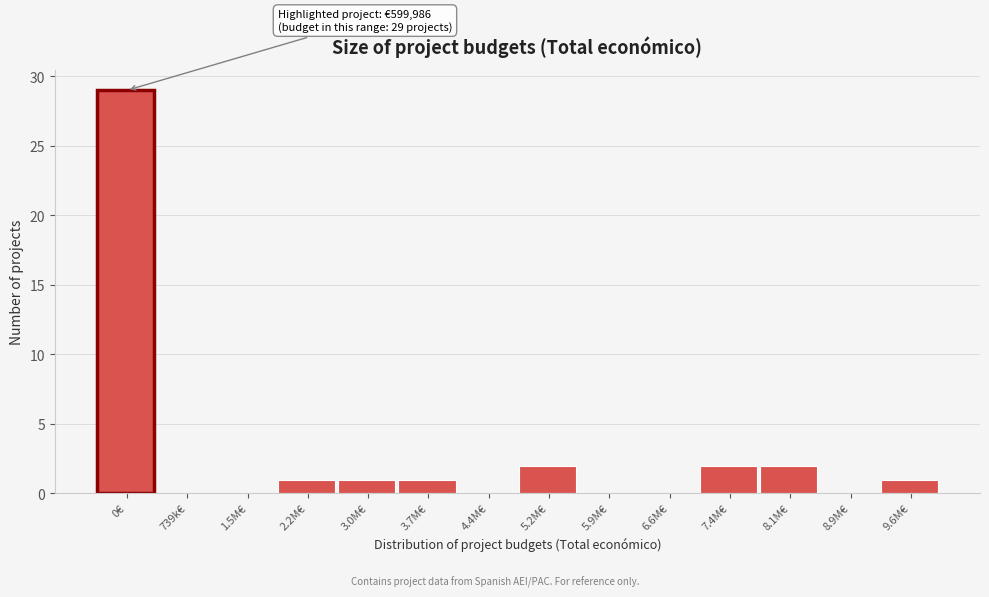

Reading left to right, what are all the values shown in this chart?

0€=29	739k€=0	1.5M€=0	2.2M€=1	3.0M€=1	3.7M€=1	4.4M€=0	5.2M€=2	5.9M€=0	6.6M€=0	7.4M€=2	8.1M€=2	8.9M€=0	9.6M€=1